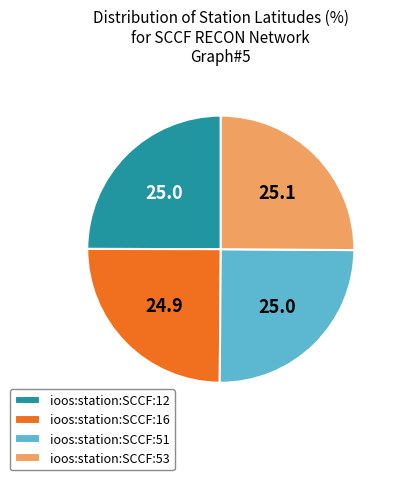

Is it true that ioos:station:SCCF:51 is 31% of the pie?

False